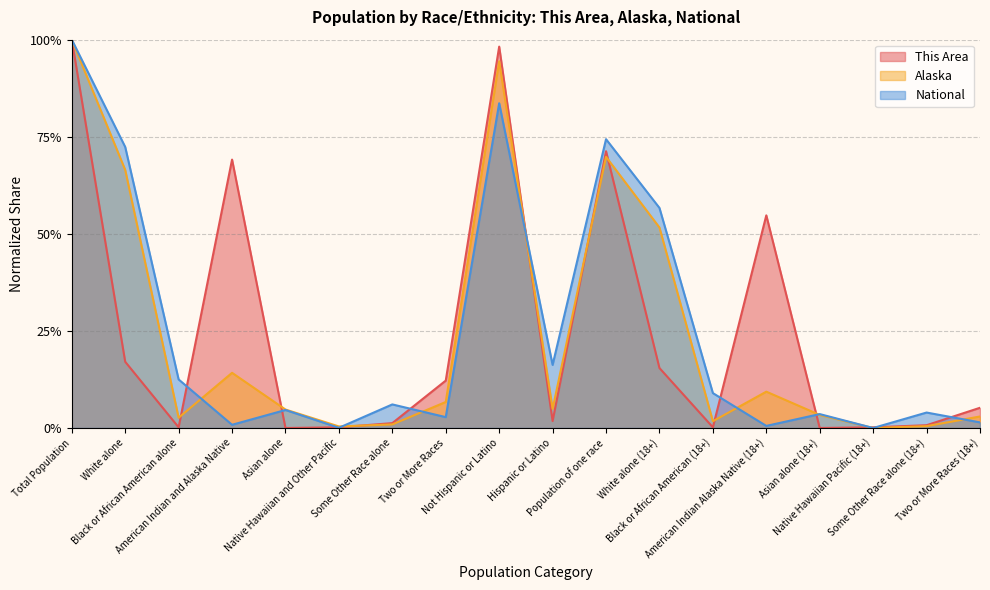

How many distinct data groups are displayed?

3